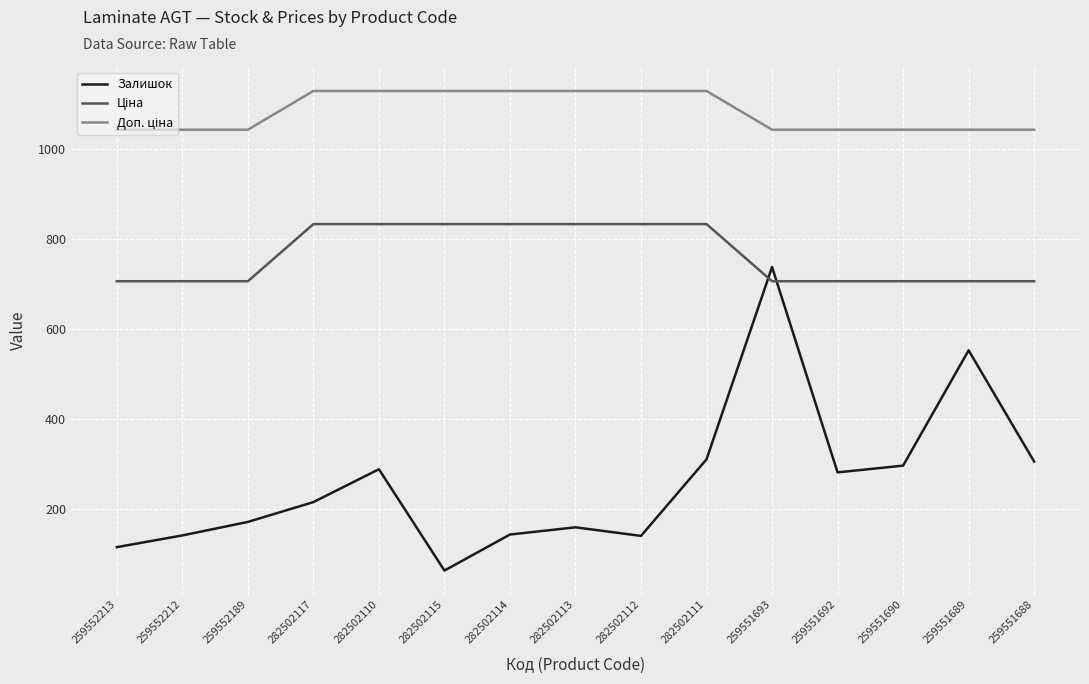

How many distinct data groups are displayed?

3